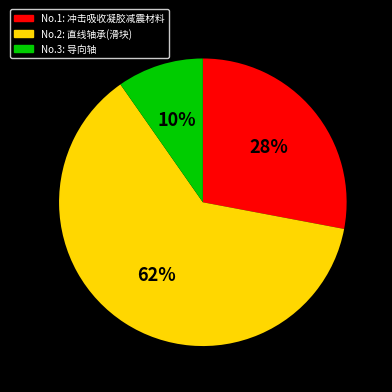

Count the number of slices in the pie.

3